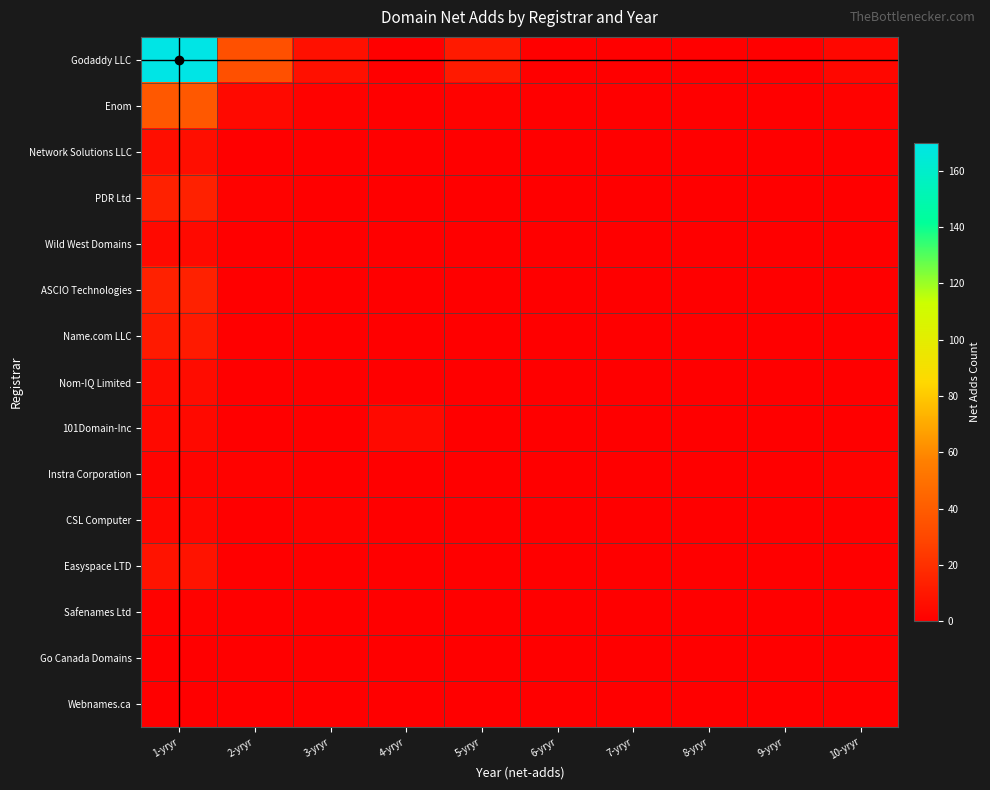

At 6-yryr, list the series in order from largest to smallest.

Godaddy LLC, Enom, Network Solutions LLC, PDR Ltd, Wild West Domains, ASCIO Technologies, Name.com LLC, Nom-IQ Limited, 101Domain-Inc, Instra Corporation, CSL Computer, Easyspace LTD, Safenames Ltd, Go Canada Domains, Webnames.ca